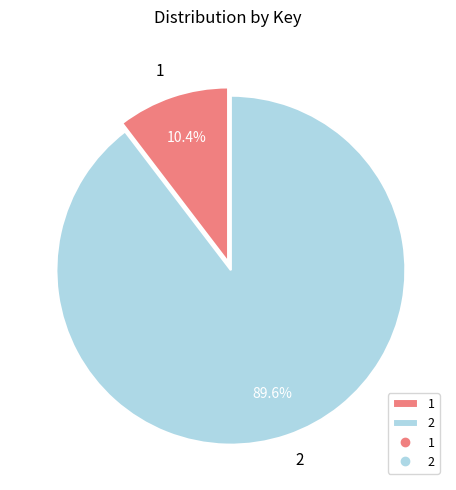

How many slices are in this pie chart?

2